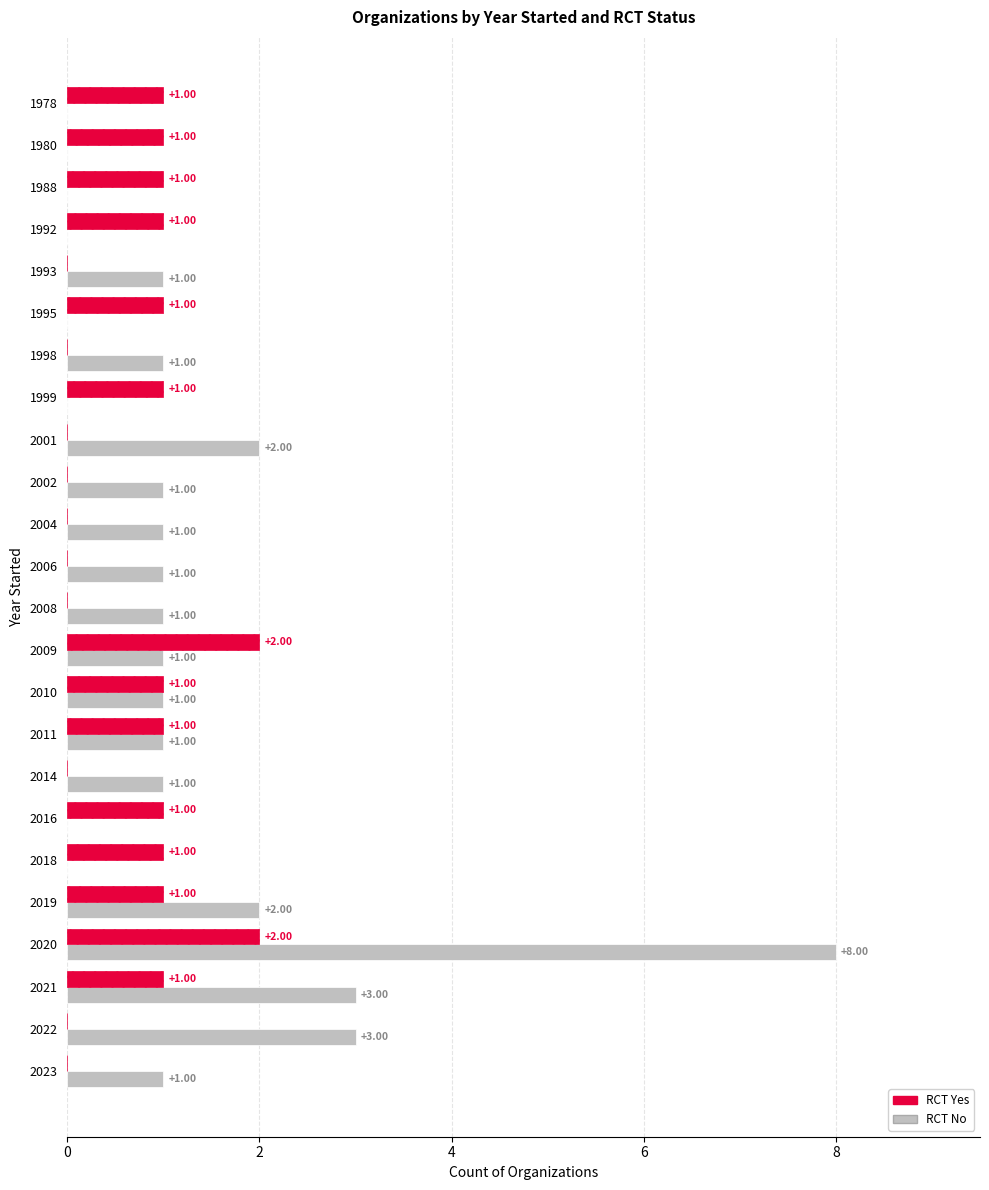

Which series has the largest total across all categories?

RCT No